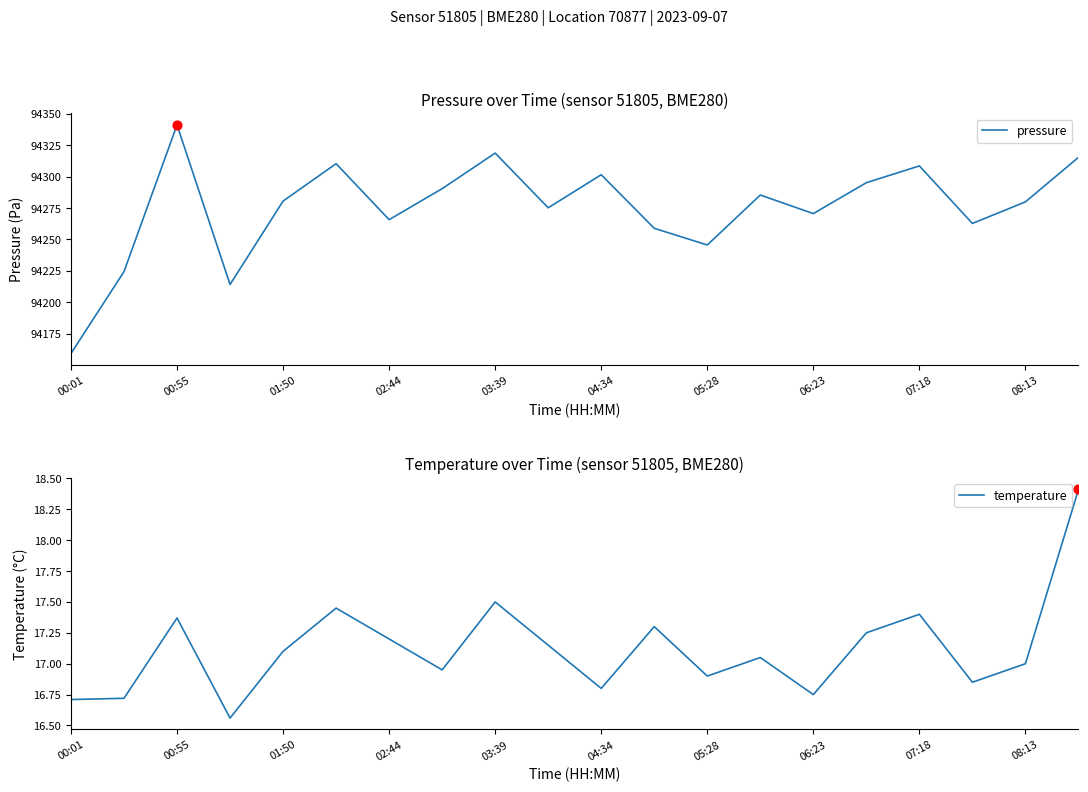

The pressure series shows 161800.4 at 08:13. True or false?

False